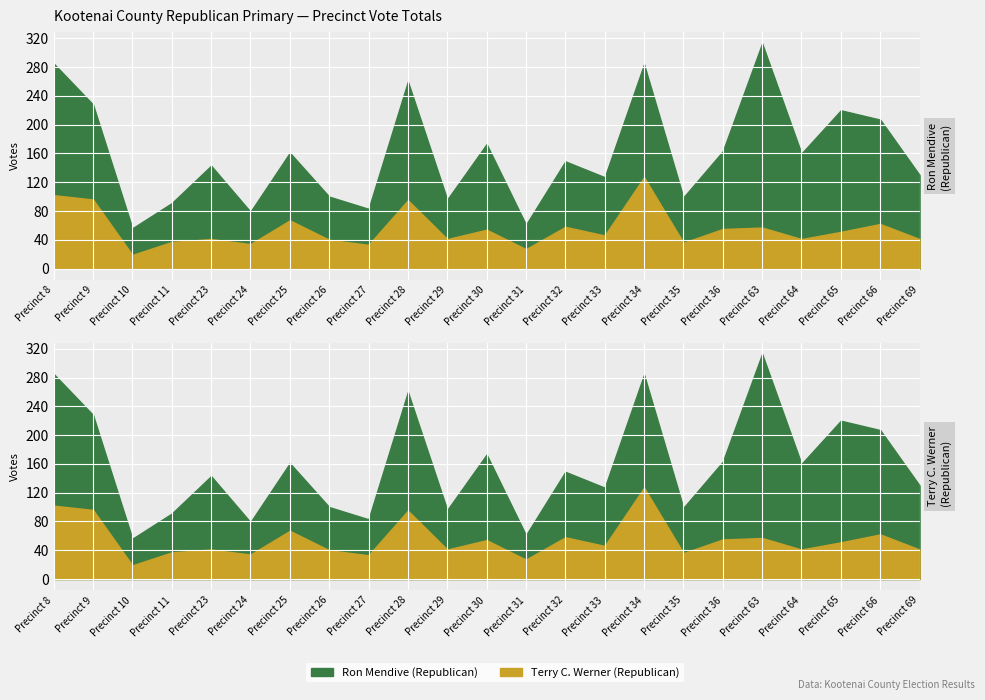

What is the total value across all series at Precinct 27?

83